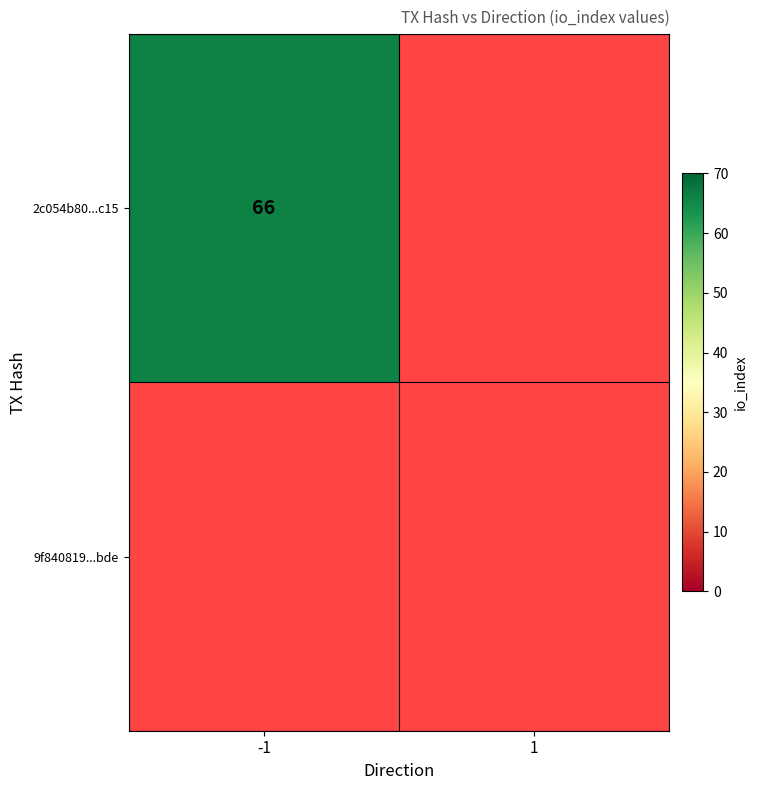

At which label does 2c054b80b9babbaa4f261299524a259f8af3c15 reach its peak?

-1